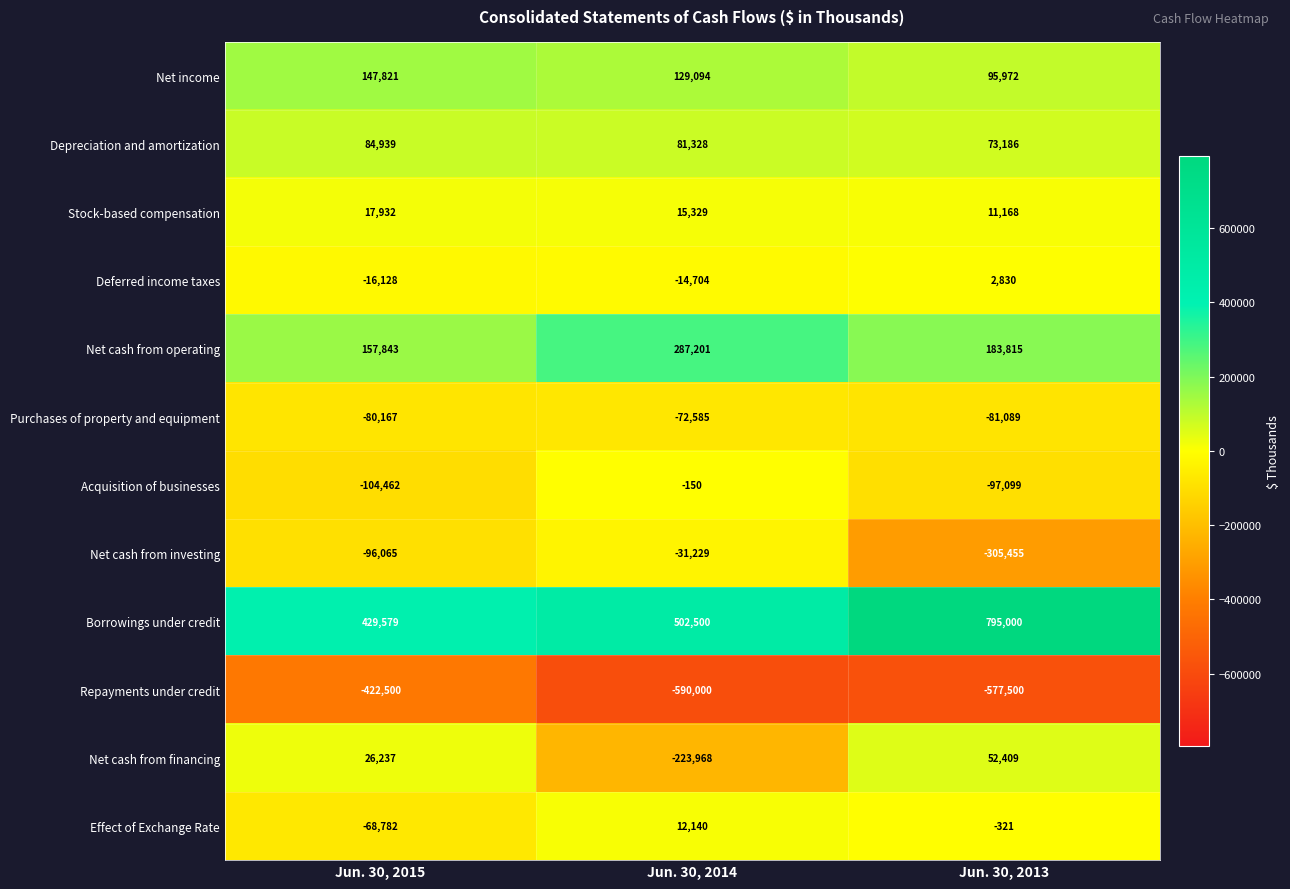

At Jun. 30, 2014, list the series in order from largest to smallest.

Borrowings under credit, Net cash from operating, Net income, Depreciation and amortization, Stock-based compensation, Effect of Exchange Rate, Acquisition of businesses, Deferred income taxes, Net cash from investing, Purchases of property and equipment, Net cash from financing, Repayments under credit